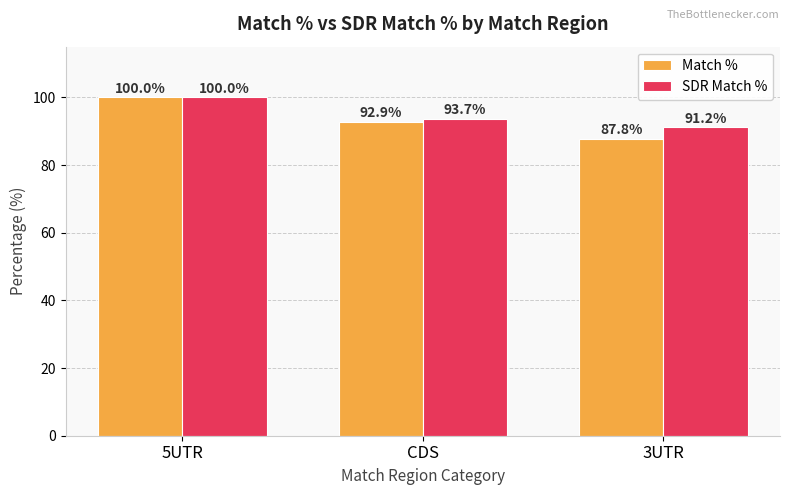

Which series has the largest range (max minus min)?

Match %